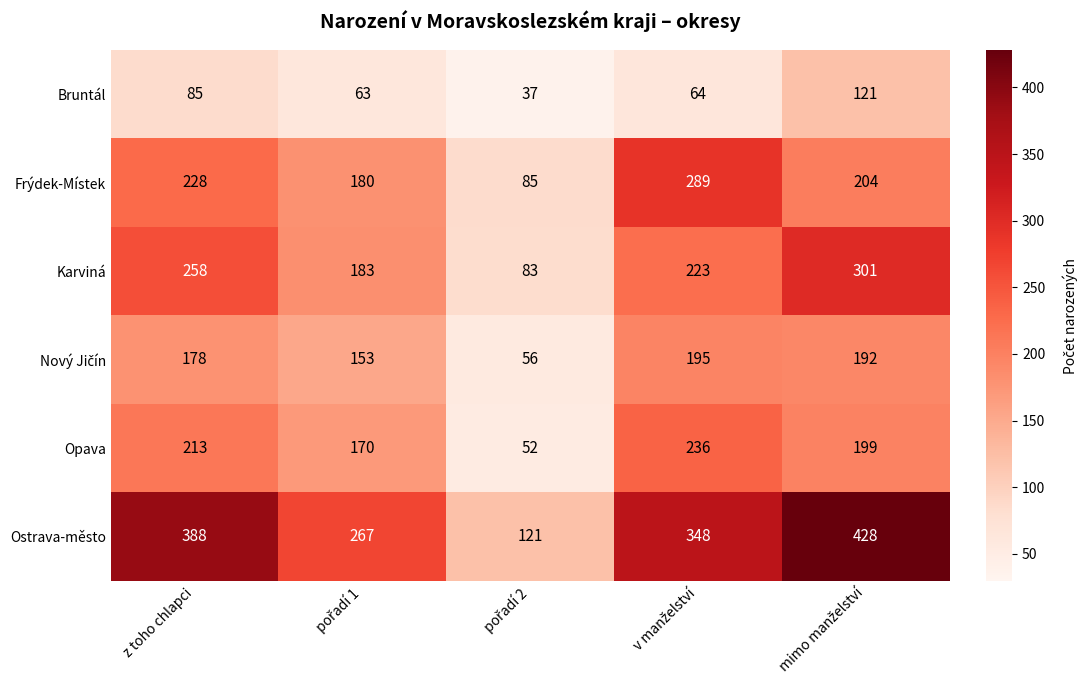

At how many categories does at least one series exceed 373?

2